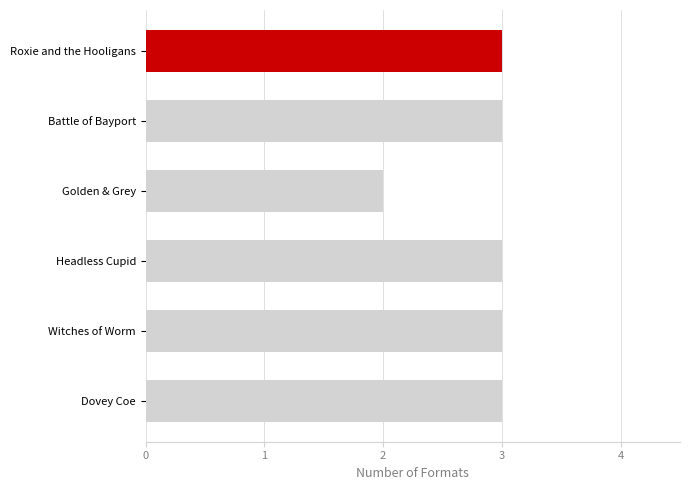

Reading top to bottom, list all the values displayed in this chart.

Roxie and the Hooligans=3	Battle of Bayport=3	Golden & Grey=2	Headless Cupid=3	Witches of Worm=3	Dovey Coe=3